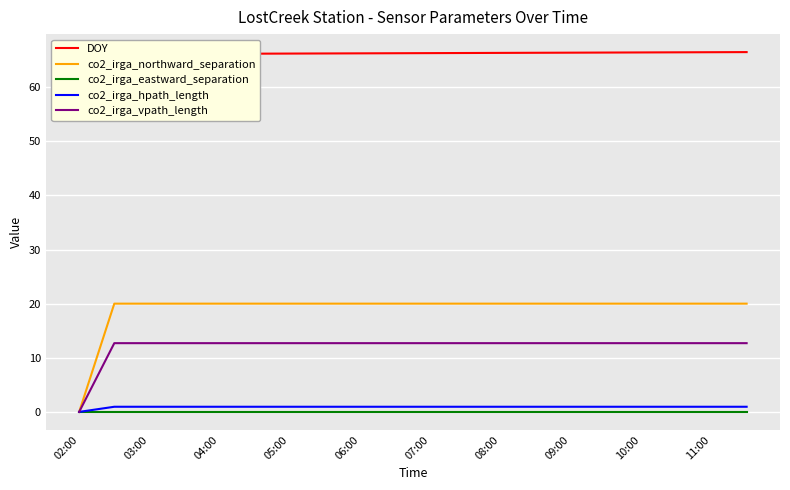

What is the value of the co2_irga_vpath_length point at the 16th from the left?

12.7